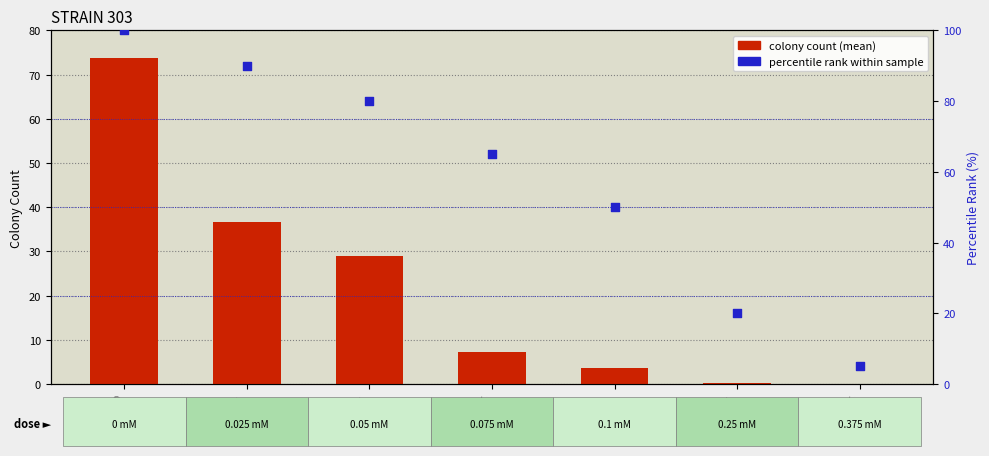

What are all the series names shown in the legend?

colony count (mean), percentile rank within sample